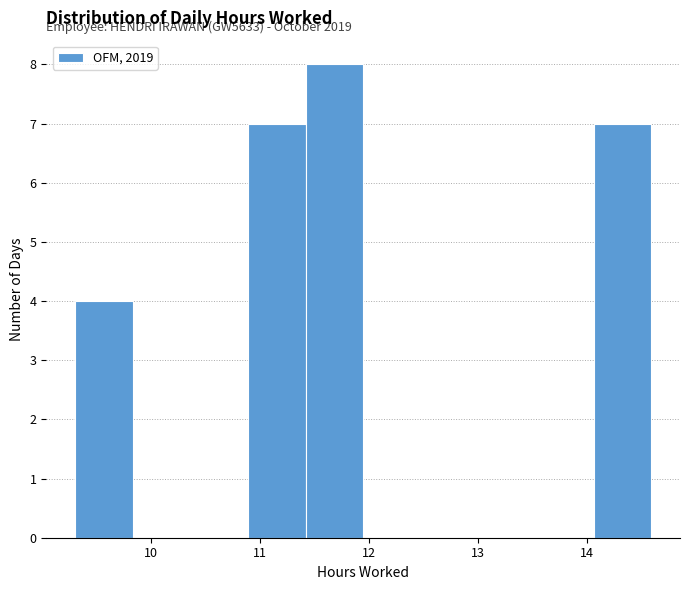

Over which range of the x-axis is the bar tallest?

11.4 to 11.9